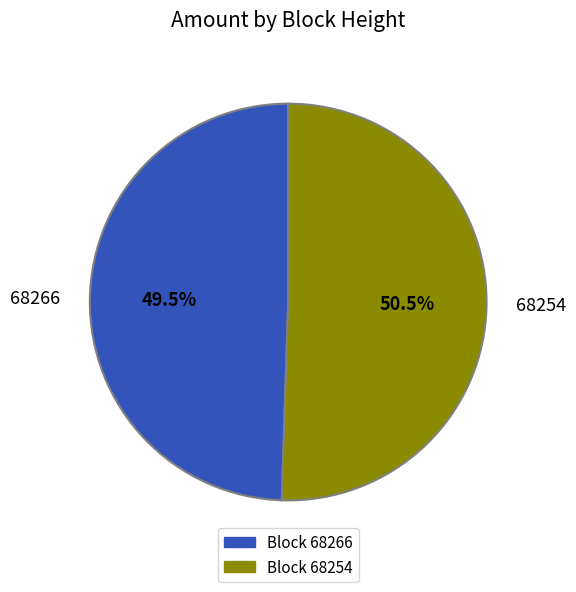

Does 68254 represent more than half of the total?

Yes